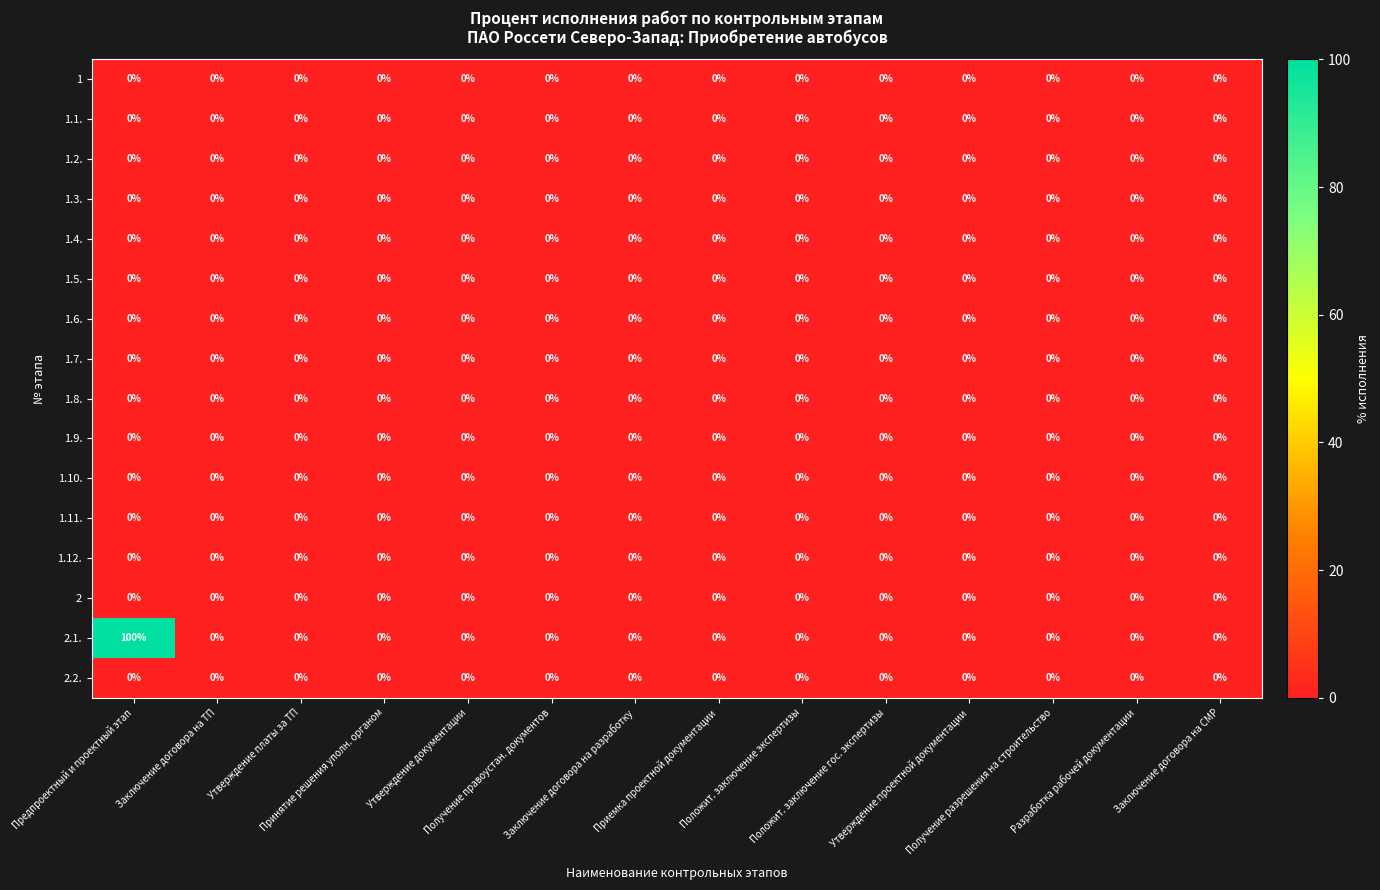

Which series has the largest range (max minus min)?

2.1.